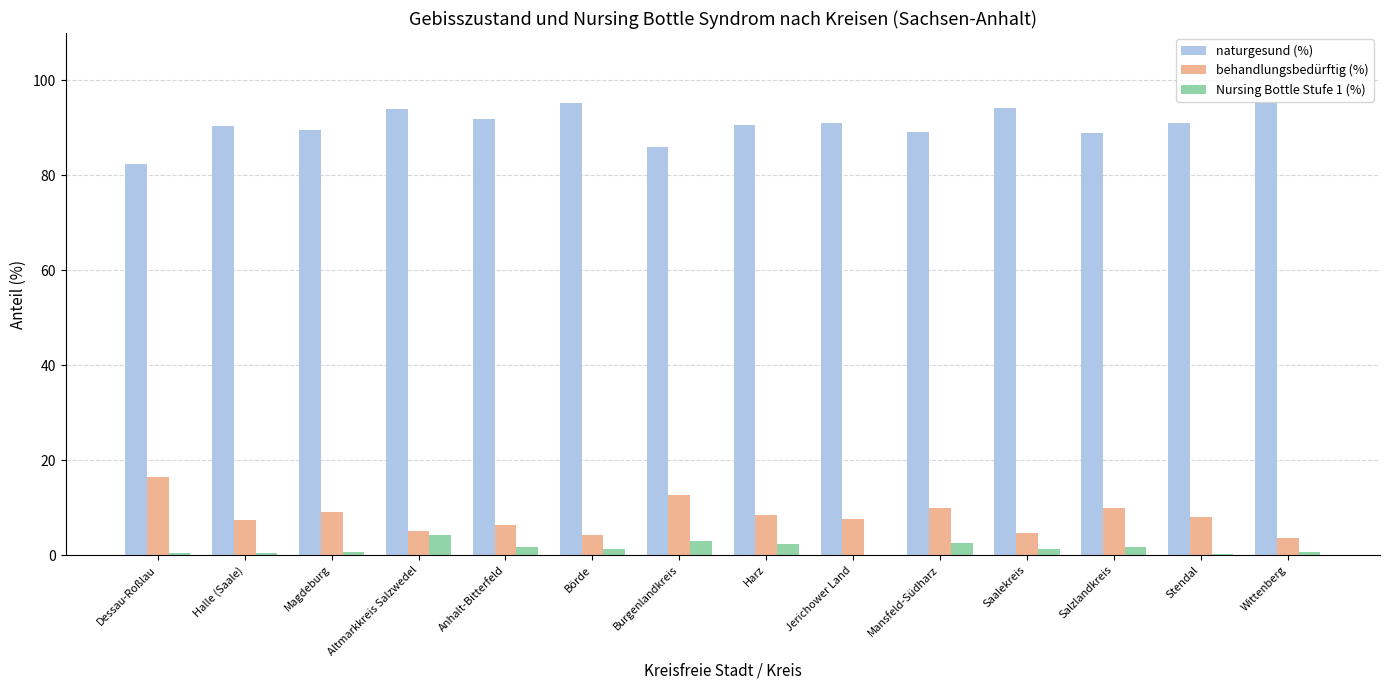

Which series has the largest total across all categories?

naturgesund (%)